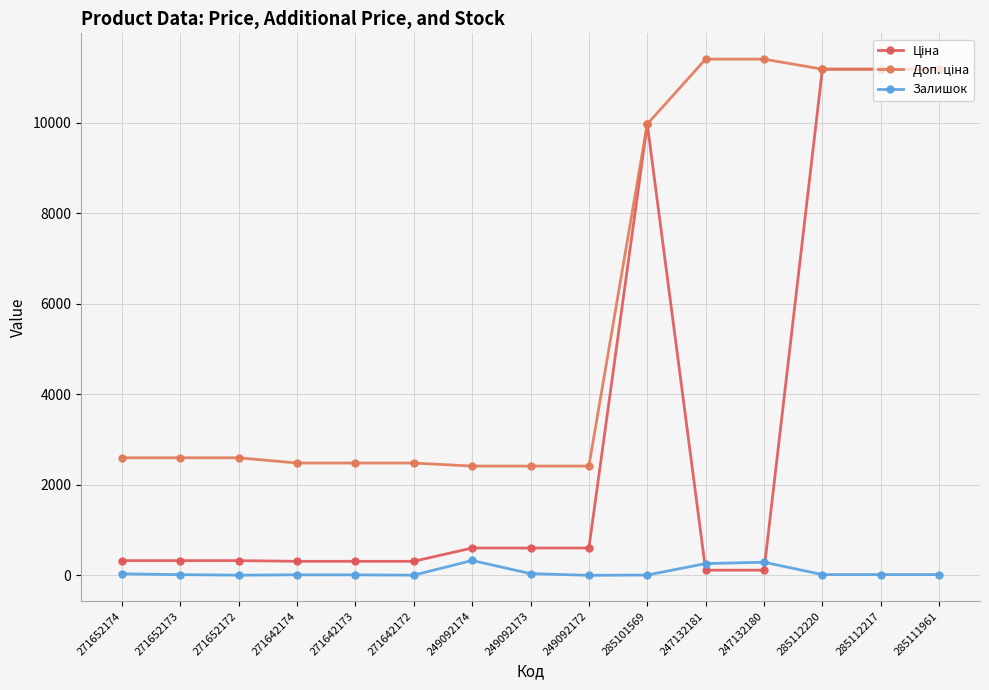

How many series are shown in this chart?

3